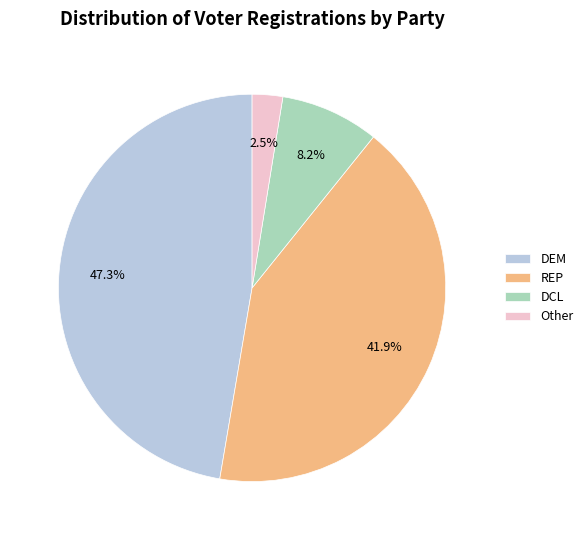

Rank the categories by value from lowest to highest.

Other, DCL, REP, DEM